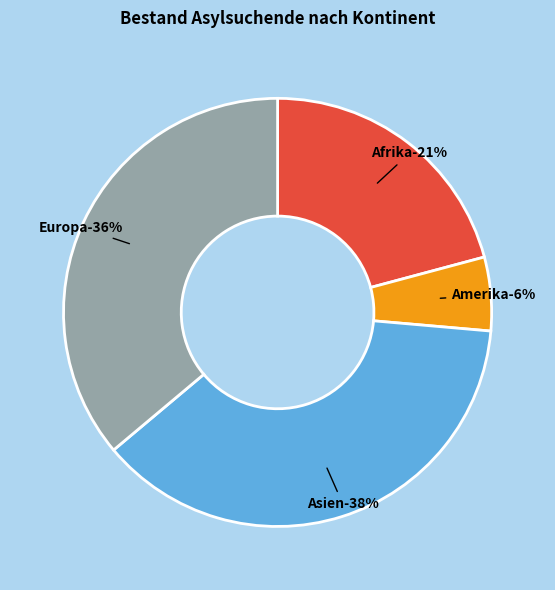

Rank the categories by value from highest to lowest.

Asien, Europa, Afrika, Amerika